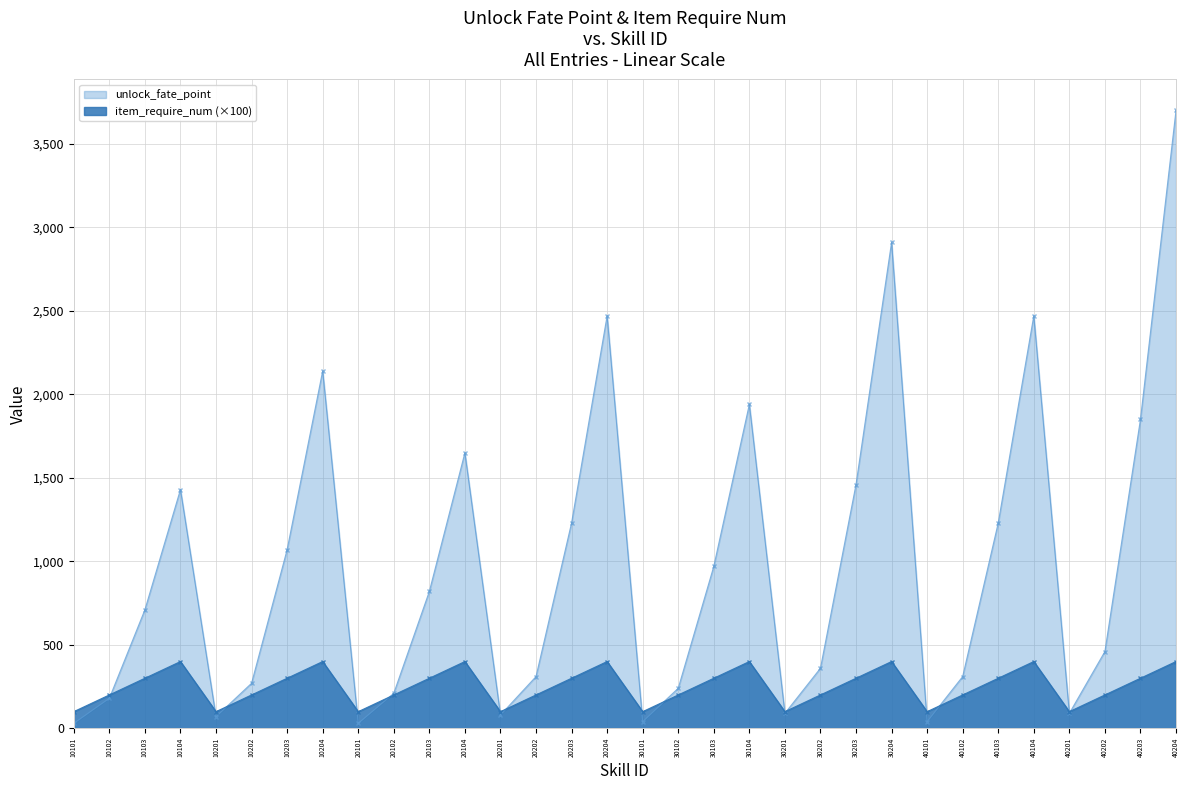

What is the total value across all series at 40204?

4100